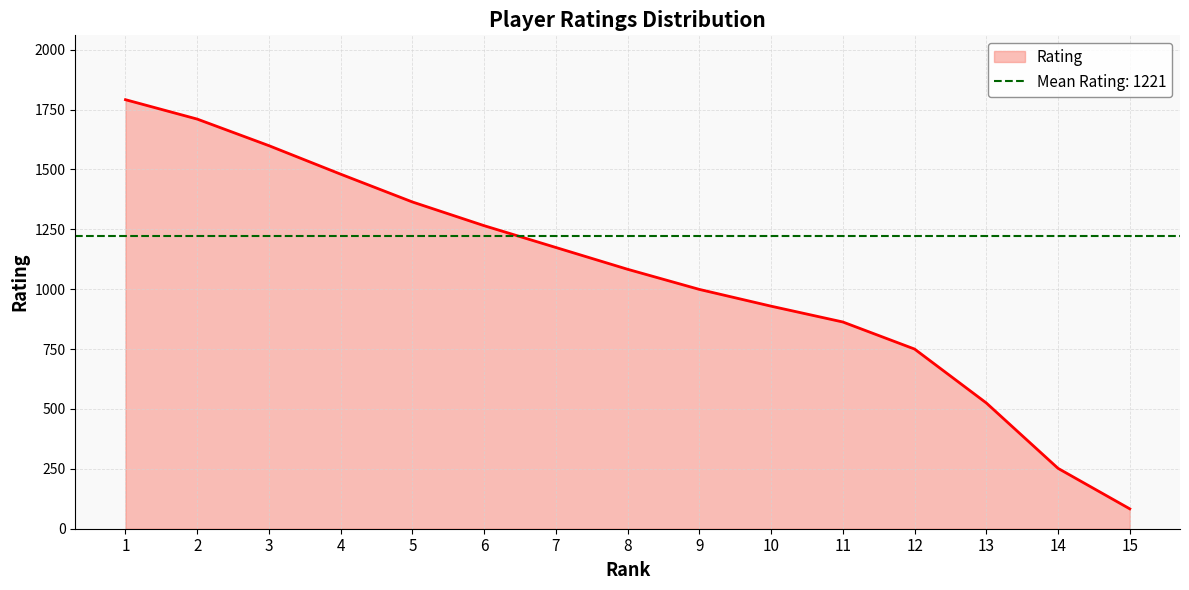

Approximately how many times larger is the value at 15 compared to 4?

0.1